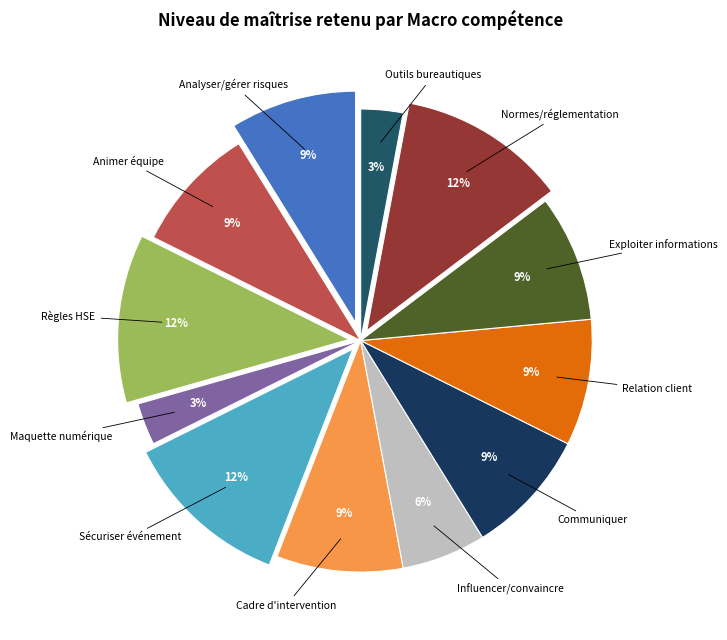

To the nearest percent, what is the average slice percentage?

8%